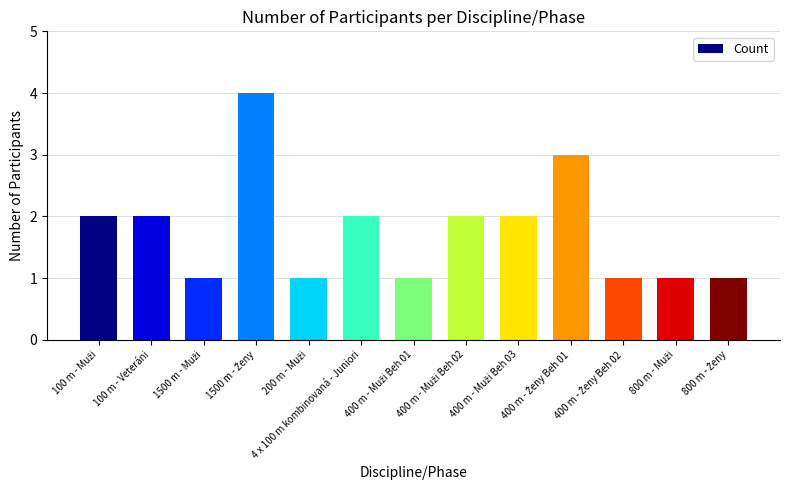

How many series are shown in this chart?

1